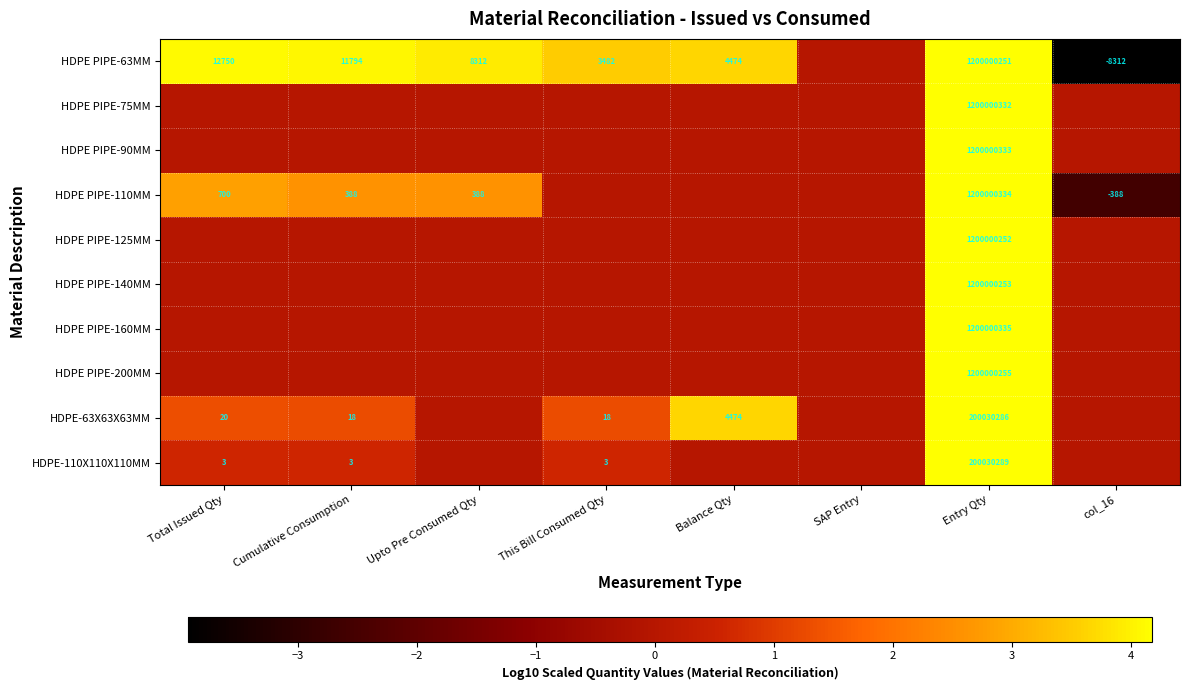

The HDPE PIPE-110MM series shows -0.8 at col_16. True or false?

False